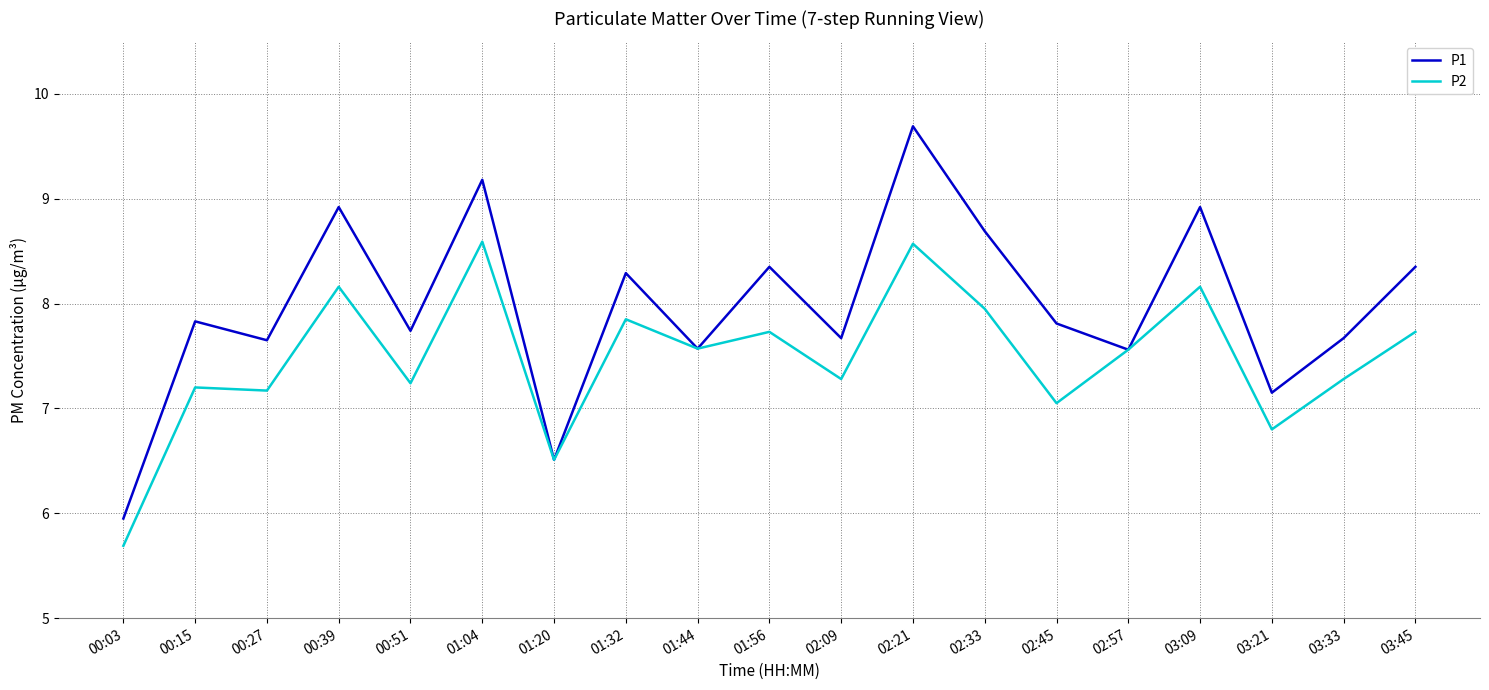

How many lines are shown in the chart?

2